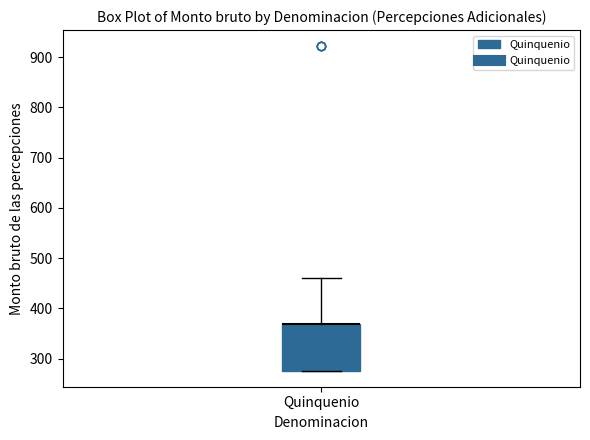

Where does the upper whisker of the box for Quinquenio end on the y-axis? The values are not printed on the chart, so give them approximately, as read against the axis.

460